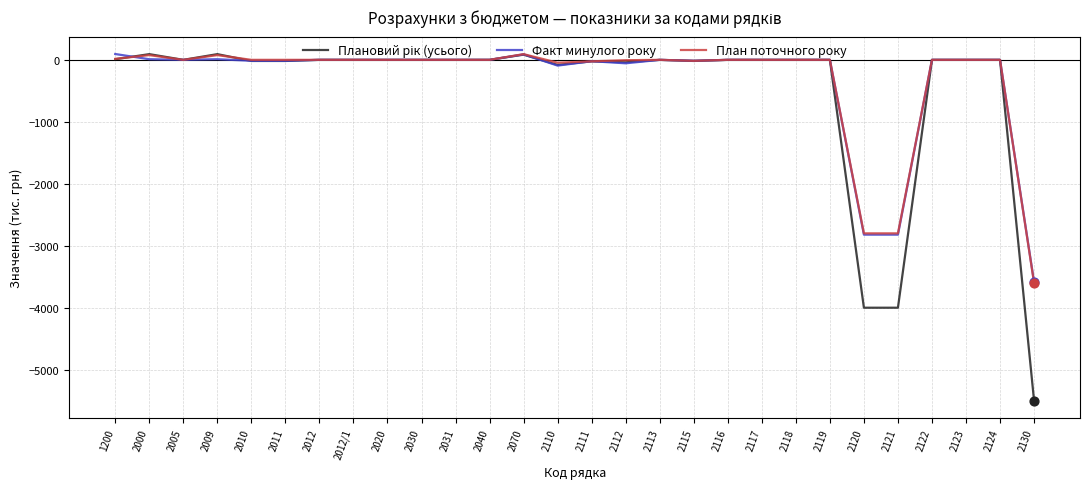

Where is План поточного року nearest to the value -1754?

2120